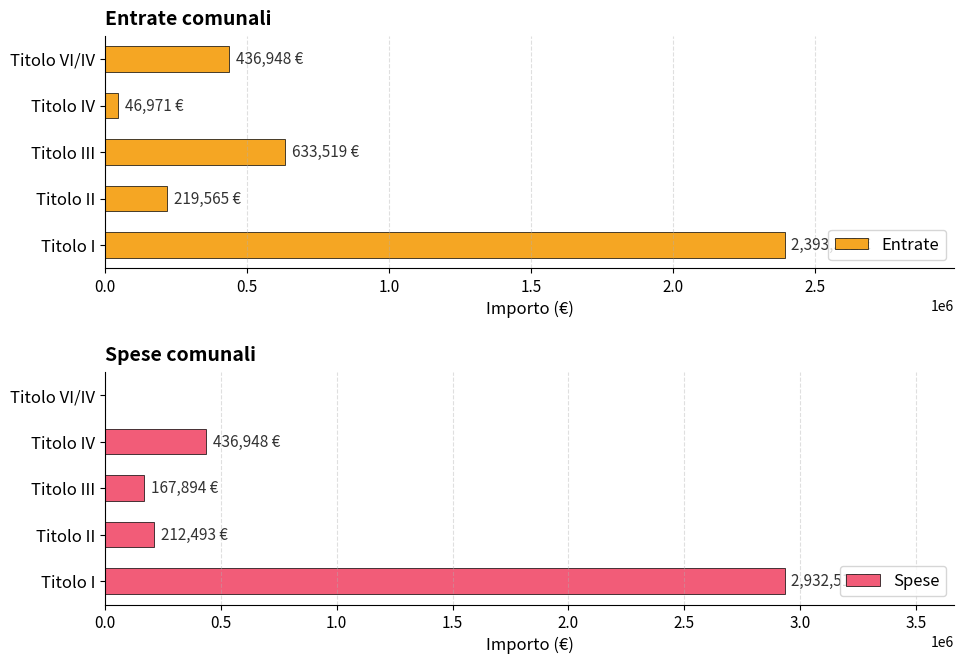

What is the average value of the Spese series?

749969.9